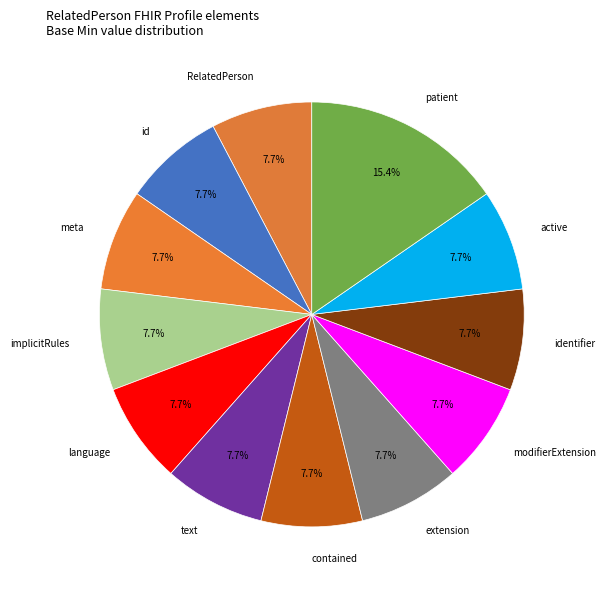

Which slice is the largest?

patient